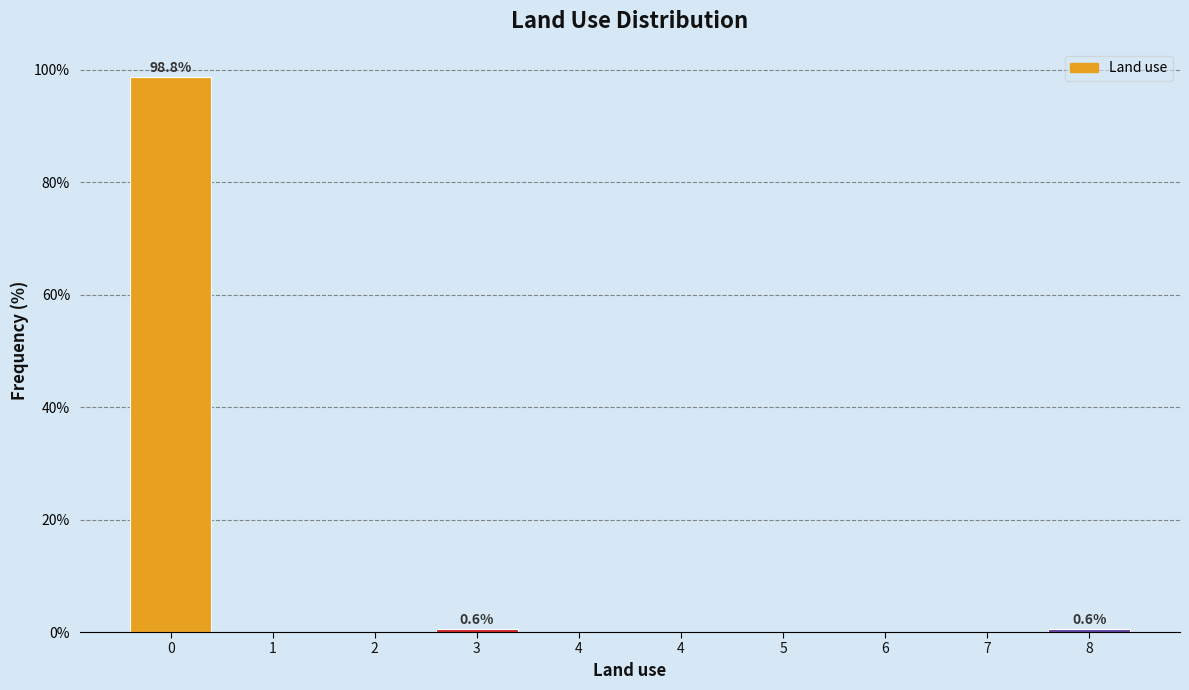

How many distinct data groups are displayed?

1